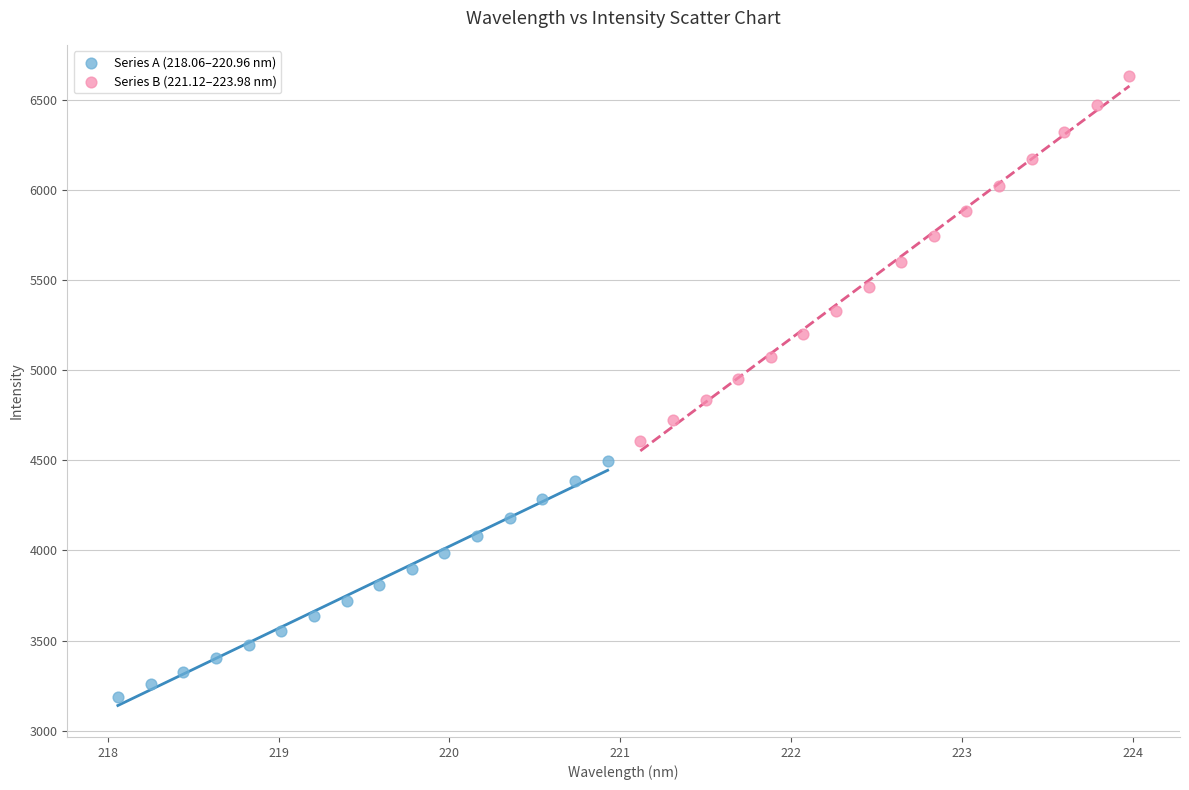

Which series reaches the maximum Y coordinate?

Series B (221.12–223.98 nm)